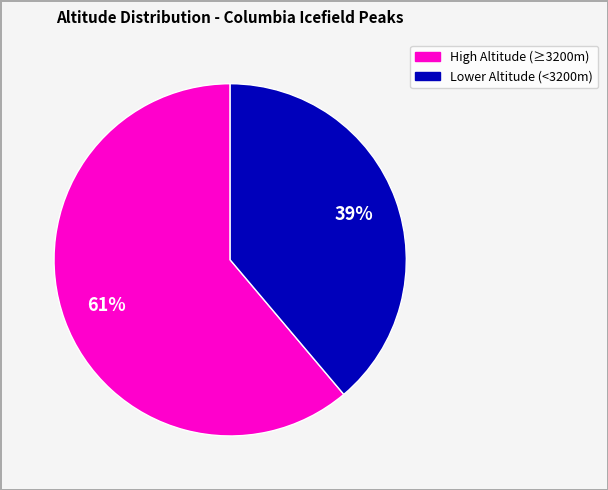

To the nearest percent, what is the average slice percentage?

50%